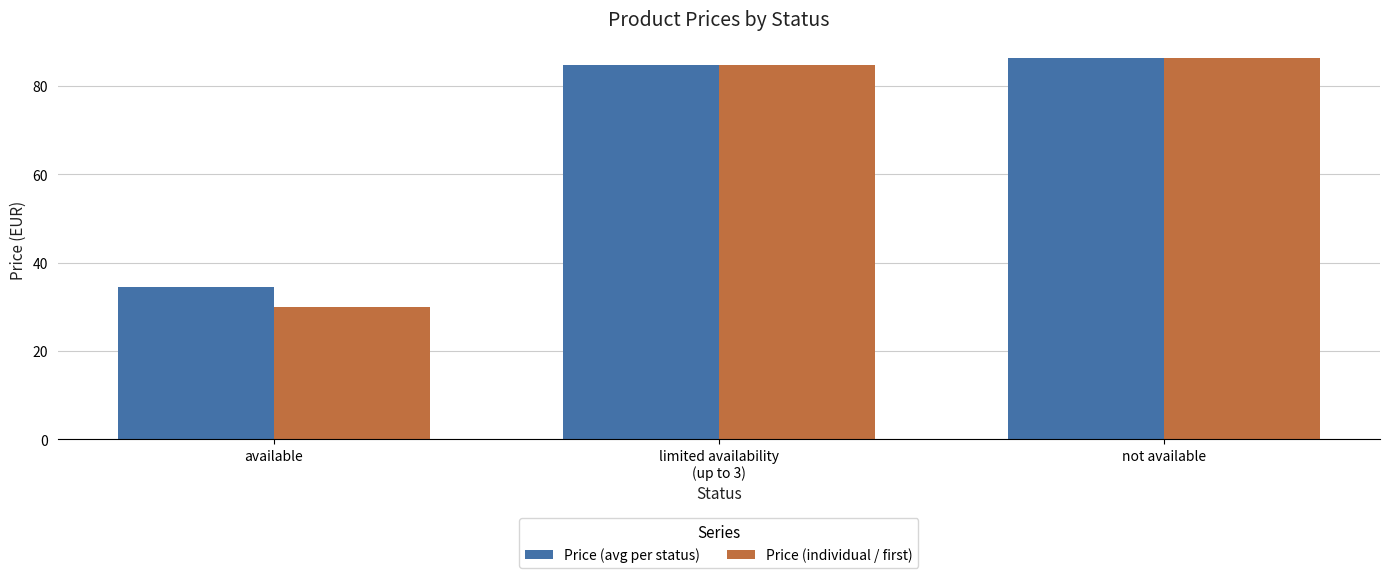

What are all the series names shown in the legend?

Price (avg per status), Price (individual / first)